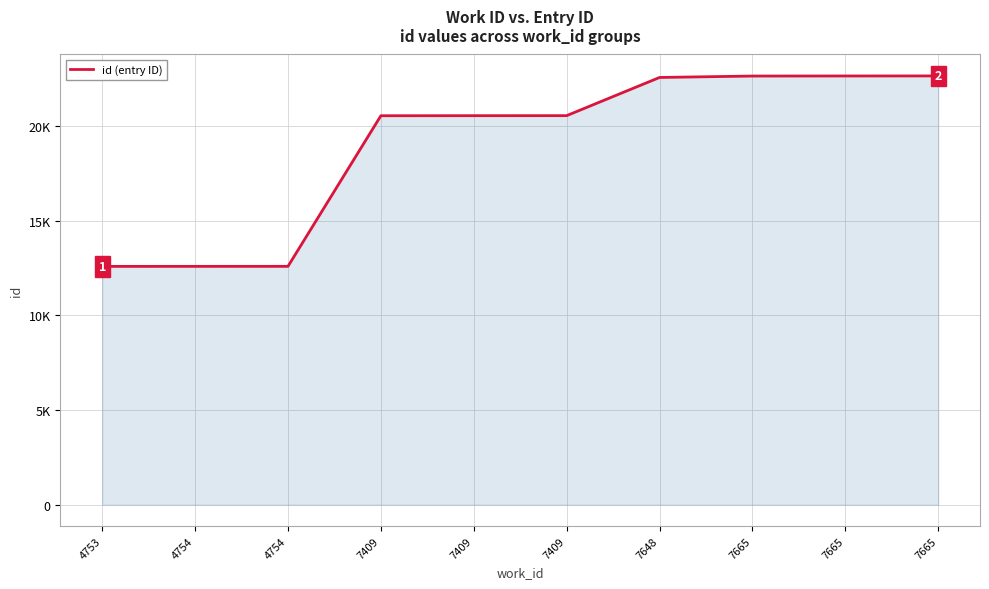

What is the change in value from 7409 to 7665?

+2095